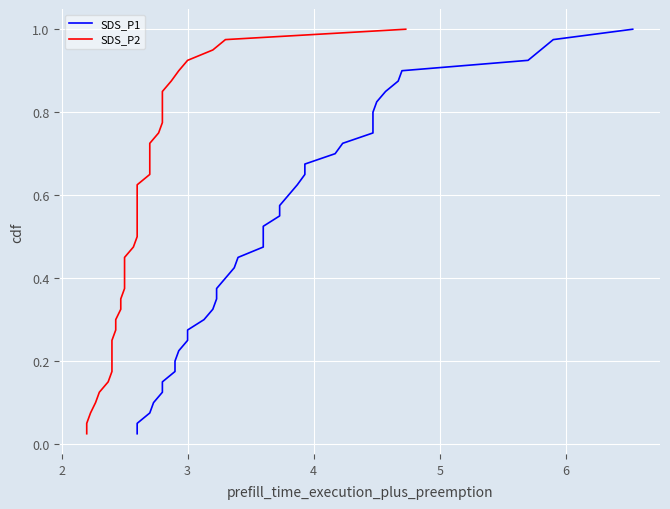

Is the value of SDS_P2 at 27 greater than the value of SDS_P1 at 1?

Yes